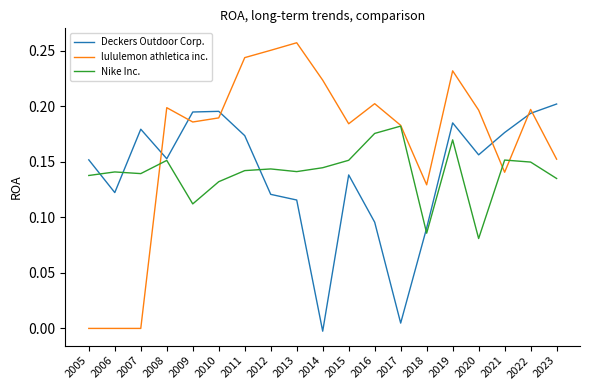

Between 2019 and 2020, which series saw the biggest shift?

Nike Inc.